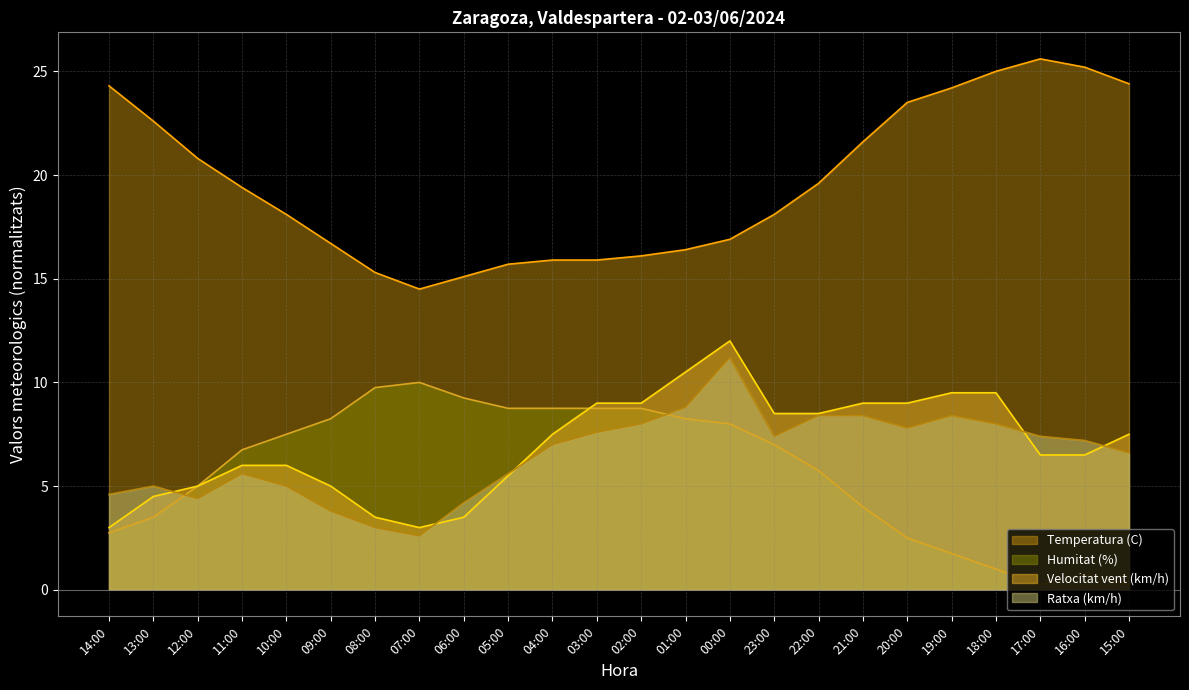

Which series has the largest total across all categories?

Temperatura (C)